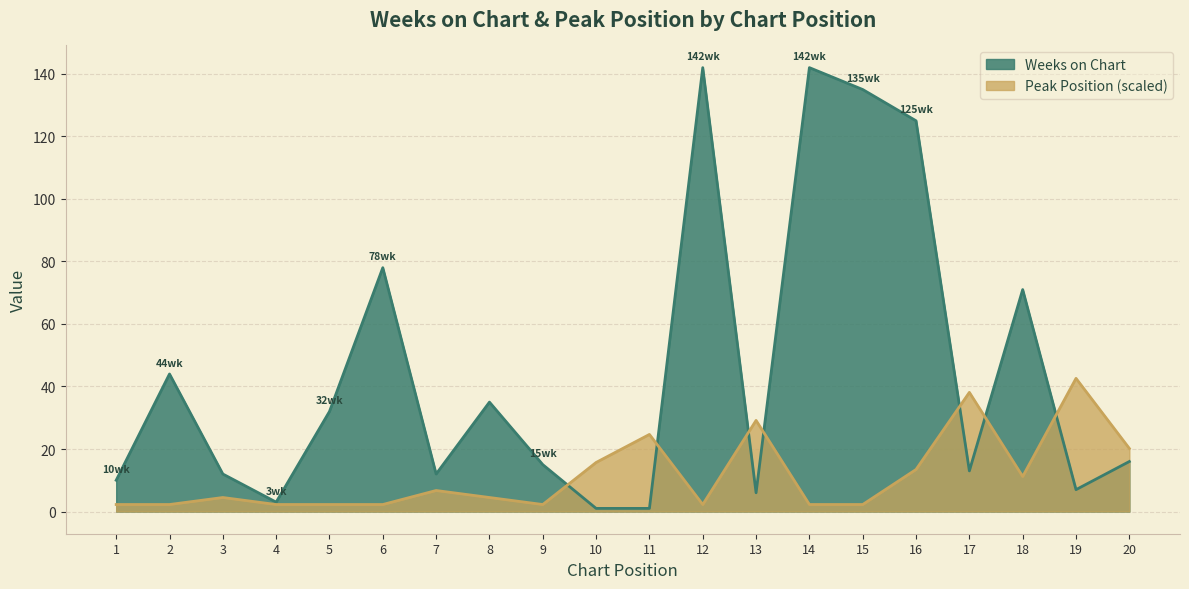

True or false: Weeks on Chart has a value of 86.4 at 12.

False